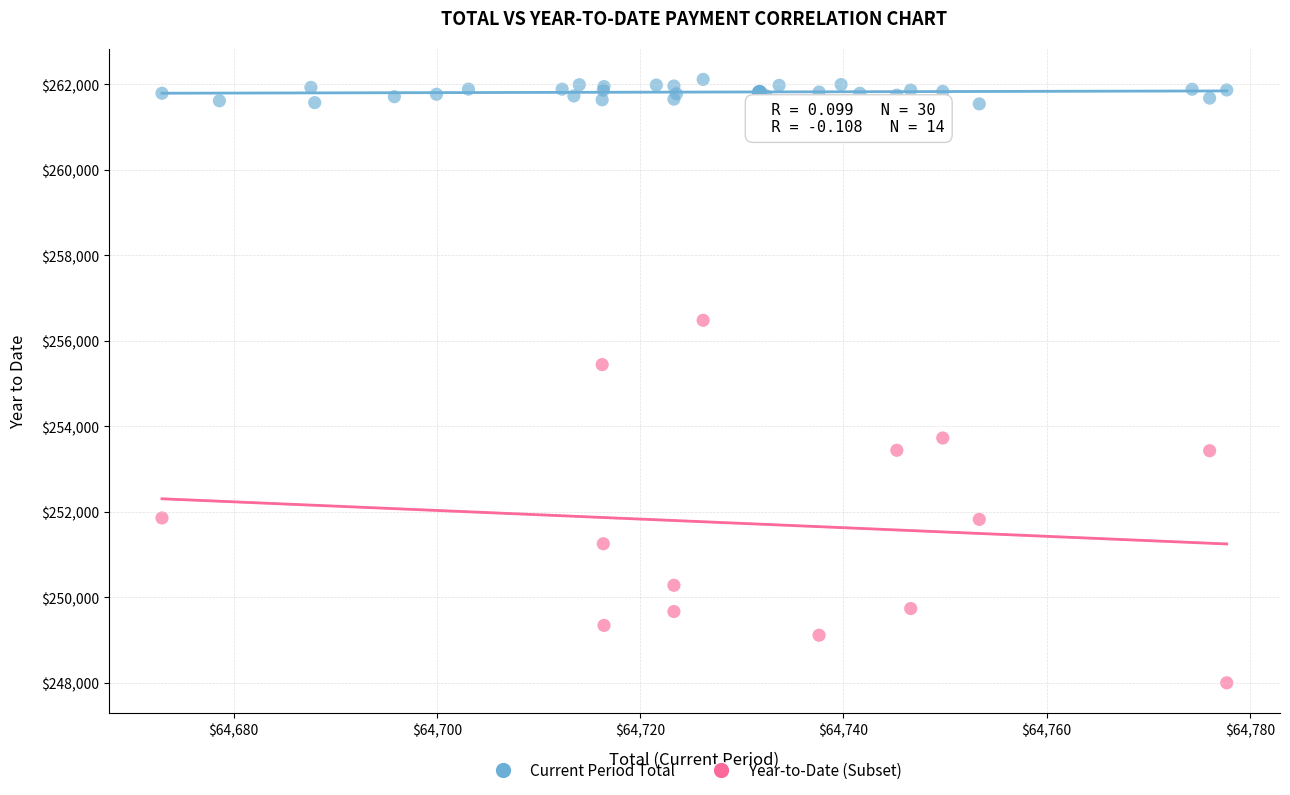

Which series contains the lowest Y value?

Year-to-Date (Subset)